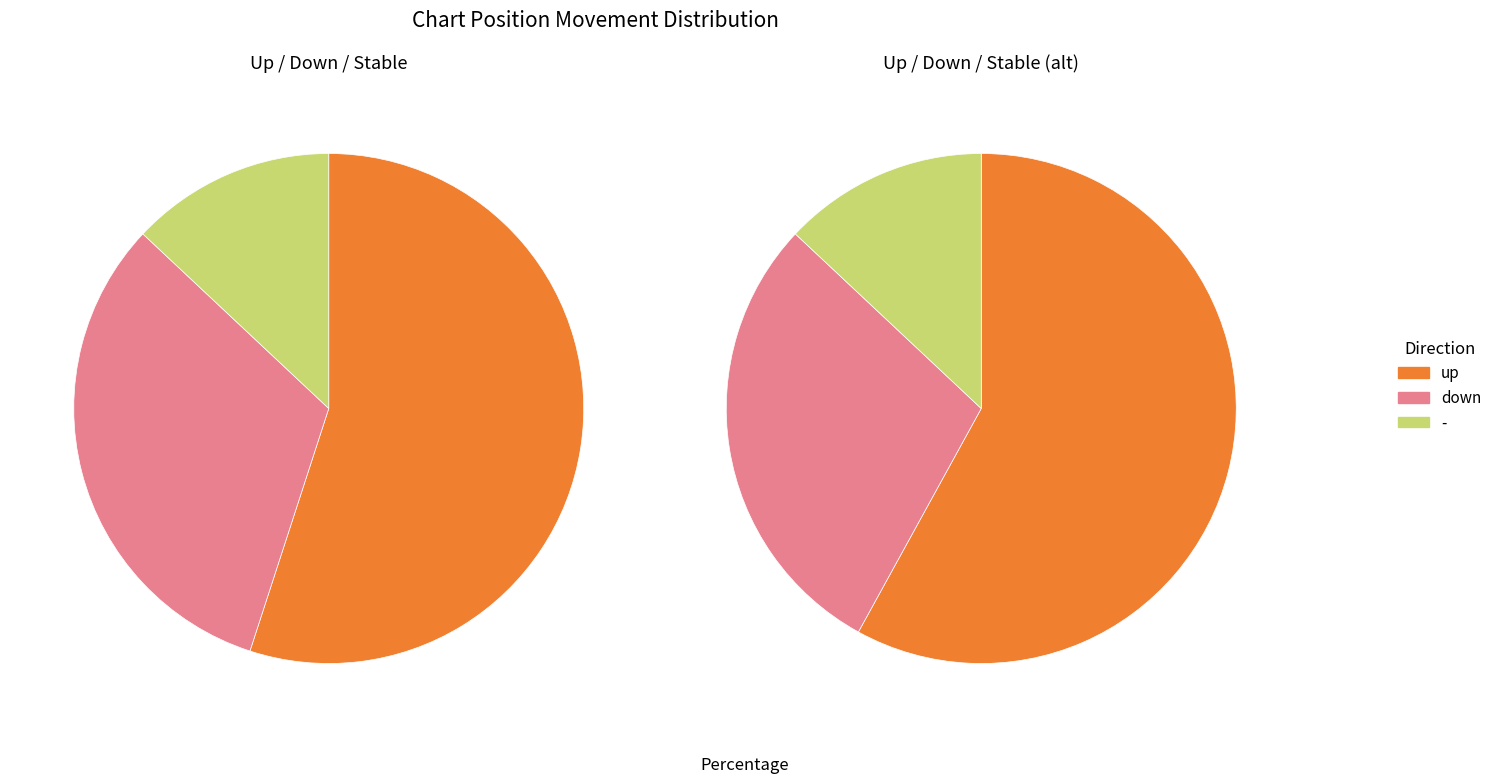

What percentage is NOT represented by up?

45.0%